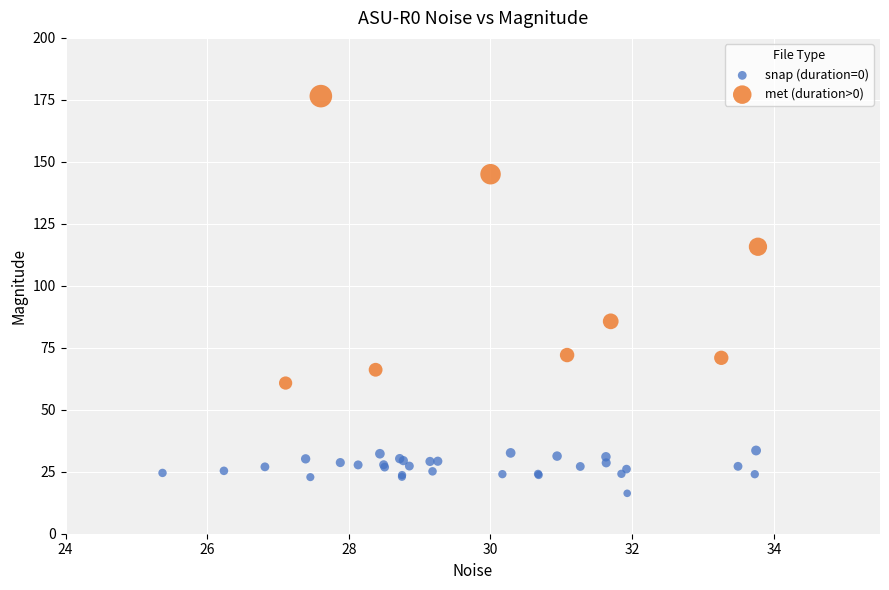

Which series has the widest spread of Y values?

met (duration>0)